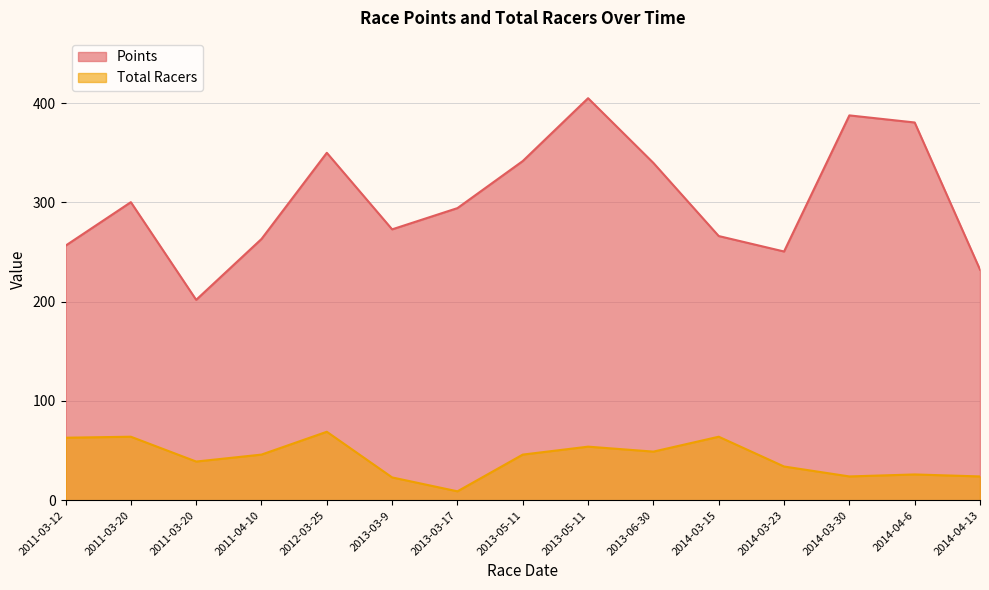

True or false: Points has a value of 339.8 at 2013-06-30.

True